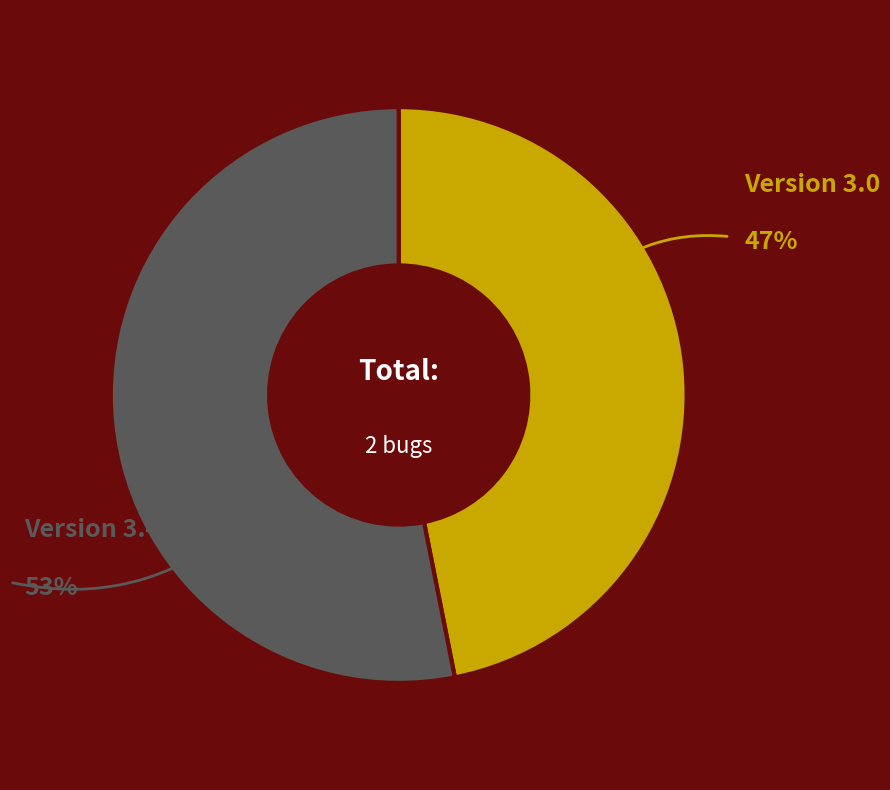

To the nearest percent, what is the average slice percentage?

50%